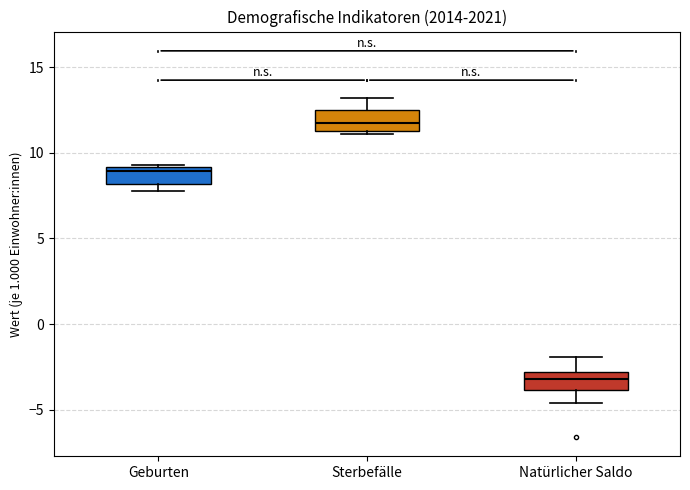

Reading left to right, read every box against the y-axis: the position of its median line, the range the box covers, and the ends of its whiskers. The values are not printed on the chart, so give them approximately, as read against the axis.

Geburten: median 9.0 (just below the box's upper edge), box 8.0 to 9.0, whiskers 8.0 (just below the box's lower edge) to 9.5
Sterbefälle: median 12.0, box 11.5 to 12.5, whiskers 11.0 to 13.0
Natürlicher Saldo: median -3.0 (inside the box), box -4.0 to -3.0, whiskers -4.5 to -2.0